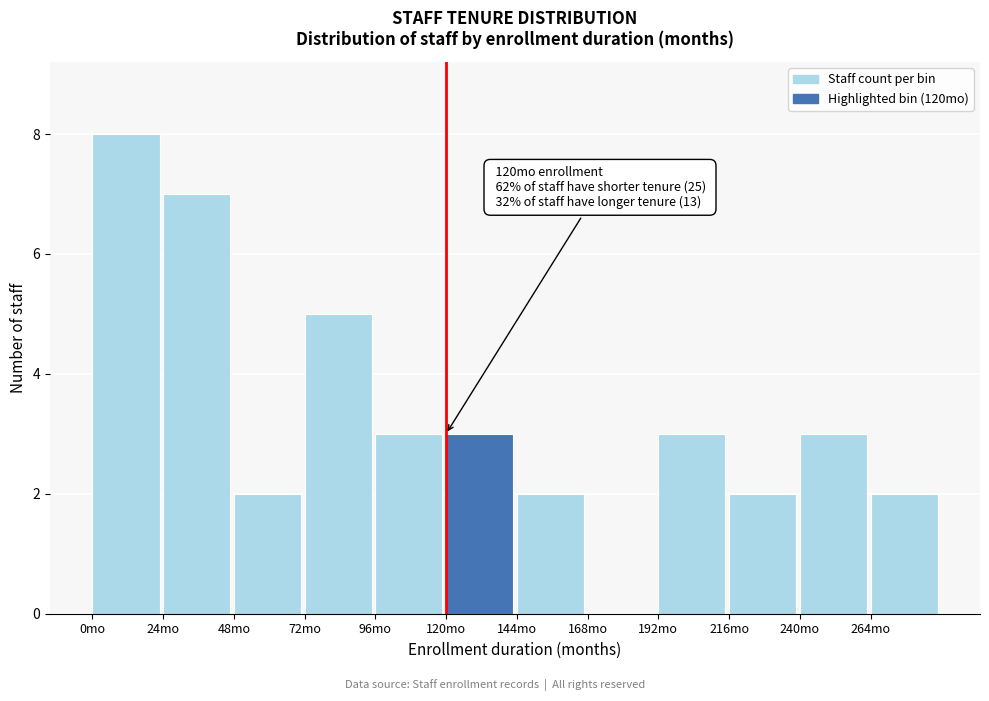

Over which range of the x-axis is the bar tallest?

0 to 24